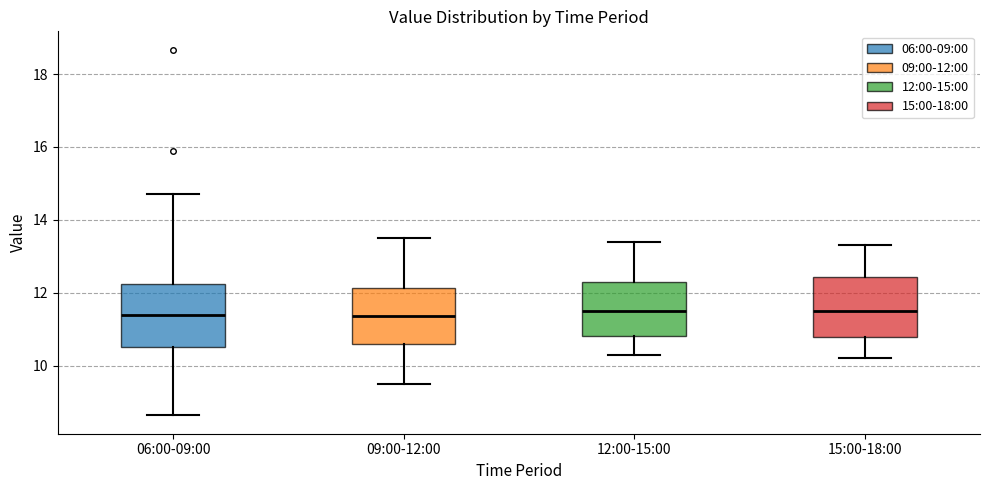

Reading left to right, read every box against the y-axis: the position of its median line, the range the box covers, and the ends of its whiskers. The values are not printed on the chart, so give them approximately, as read against the axis.

06:00-09:00: median 11.4, box 10.6 to 12.2, whiskers 8.6 to 14.8
09:00-12:00: median 11.4, box 10.6 to 12.2, whiskers 9.6 to 13.6
12:00-15:00: median 11.6, box 10.8 to 12.4, whiskers 10.4 to 13.4
15:00-18:00: median 11.6, box 10.8 to 12.4, whiskers 10.2 to 13.4